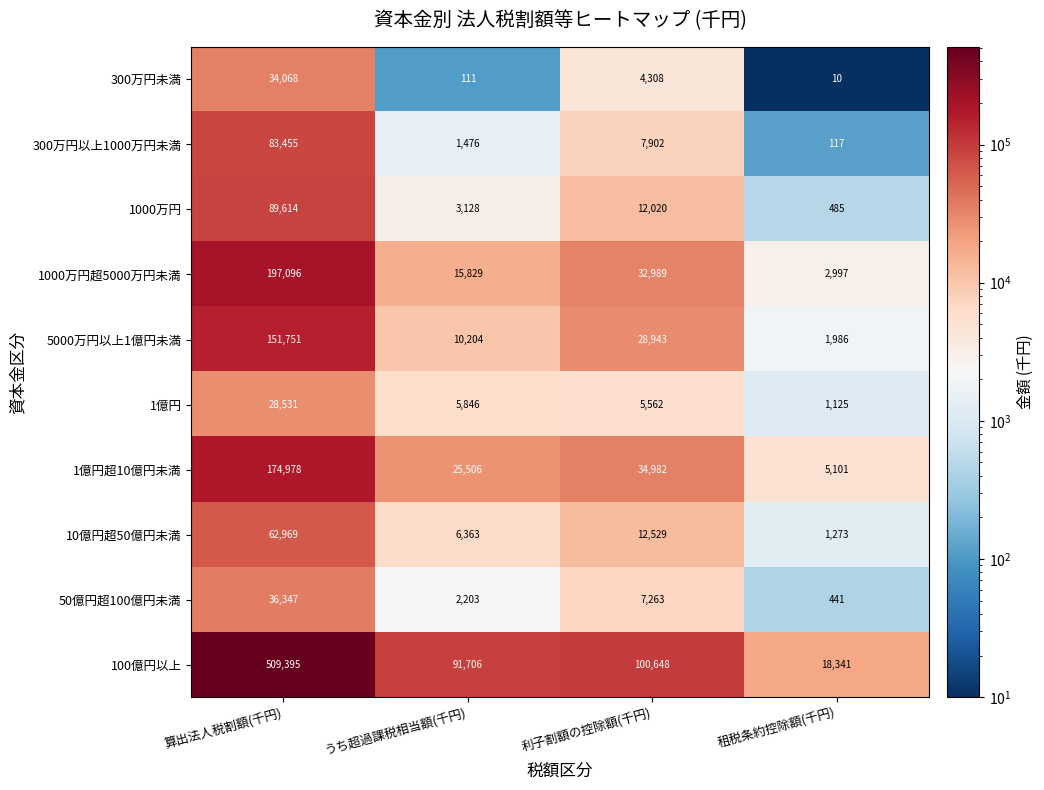

Which series has the largest range (max minus min)?

100億円以上